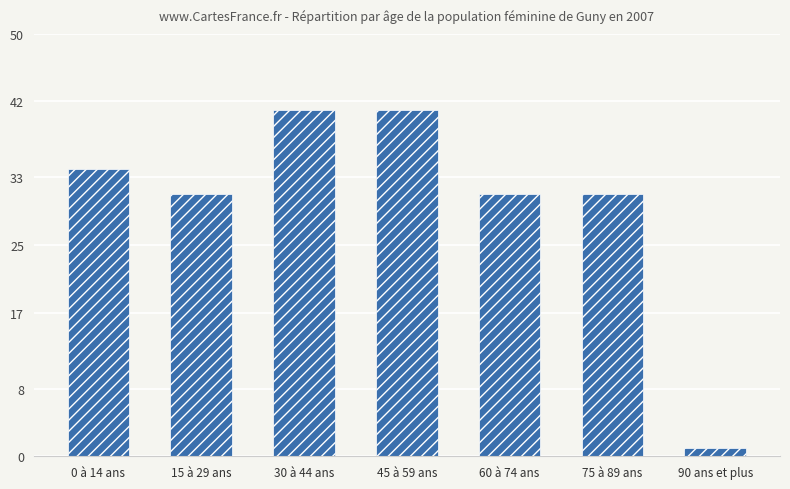

Are the bars horizontal?

No